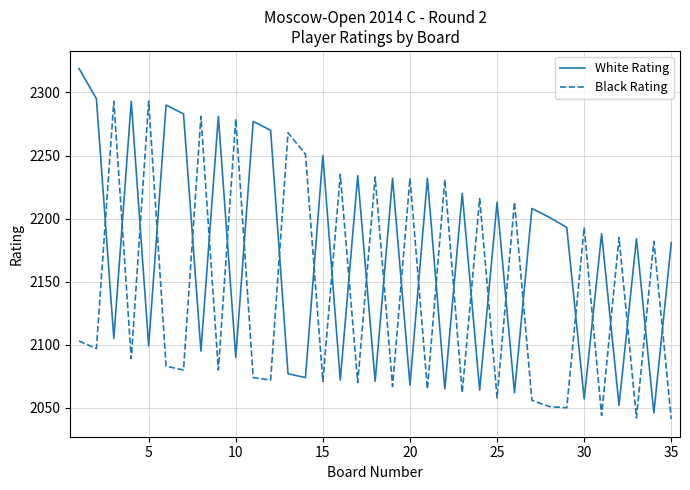

List the series in order of their overall mean, lowest first.

Black Rating, White Rating